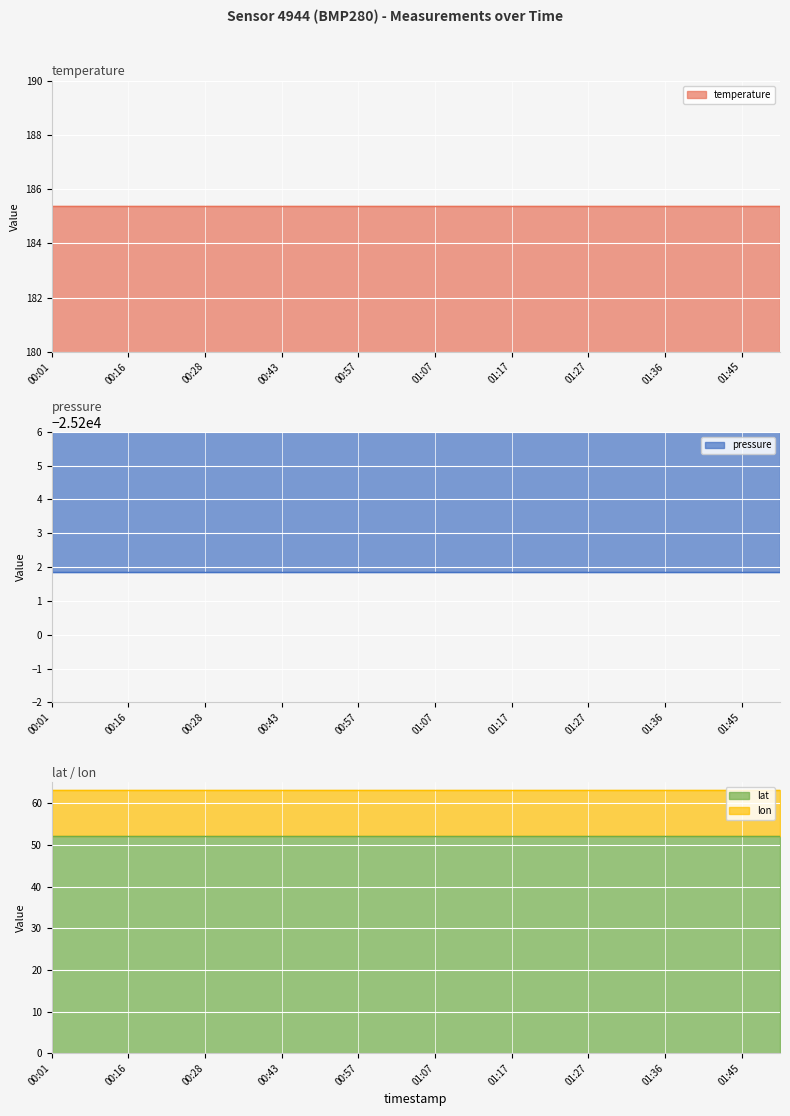

Which series has the largest range (max minus min)?

temperature